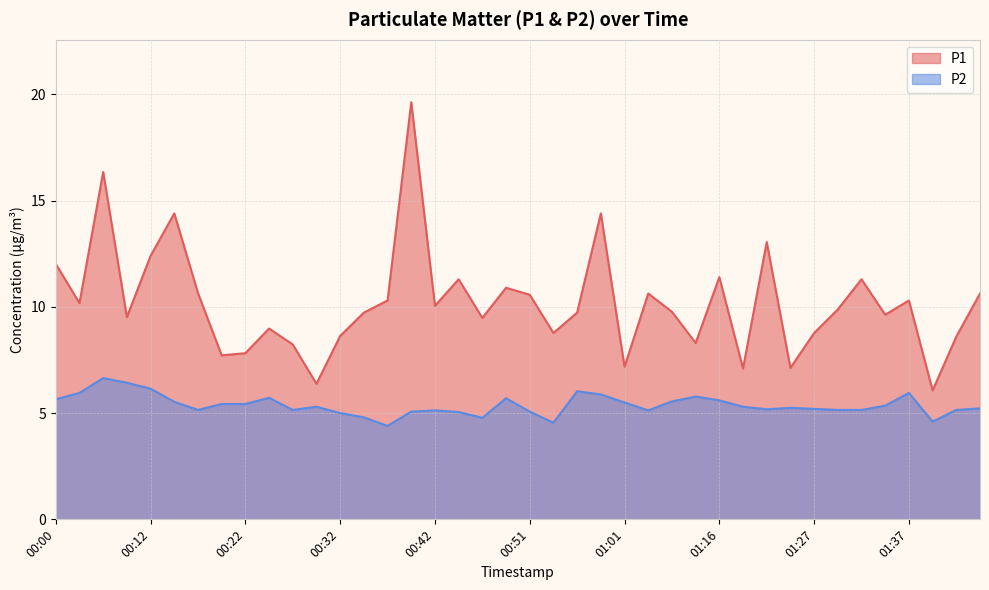

The value of P1 at 00:25 is 5.0. True or false?

False